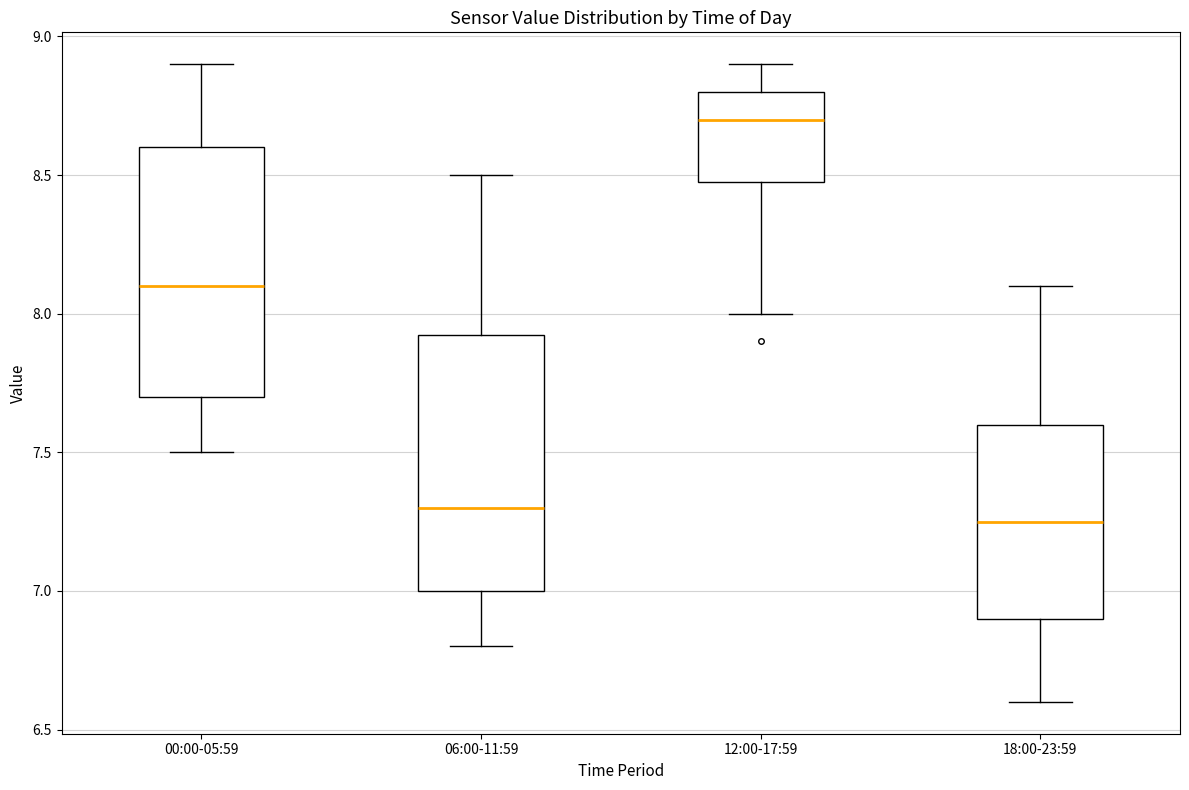

Reading left to right, read every box against the y-axis: the position of its median line, the range the box covers, and the ends of its whiskers. The values are not printed on the chart, so give them approximately, as read against the axis.

00:00-05:59: median 8.10, box 7.70 to 8.60, whiskers 7.50 to 8.90
06:00-11:59: median 7.30, box 7.00 to 7.95, whiskers 6.80 to 8.50
12:00-17:59: median 8.70, box 8.50 to 8.80, whiskers 8.00 to 8.90
18:00-23:59: median 7.25, box 6.90 to 7.60, whiskers 6.60 to 8.10